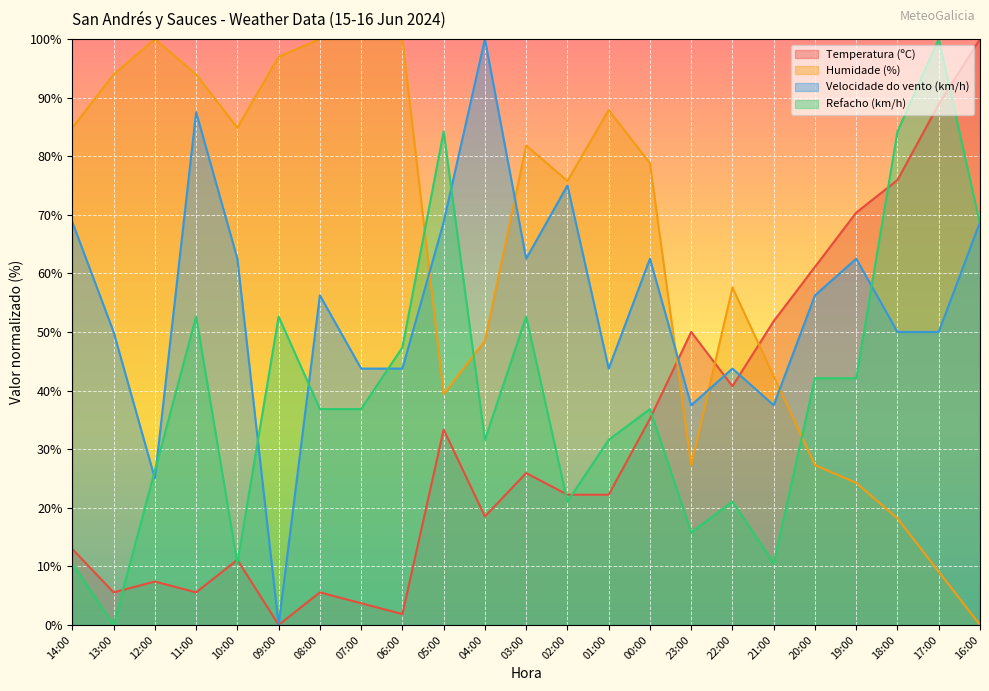

The value of Humidade (%) at 16:00 is 0.0. True or false?

True